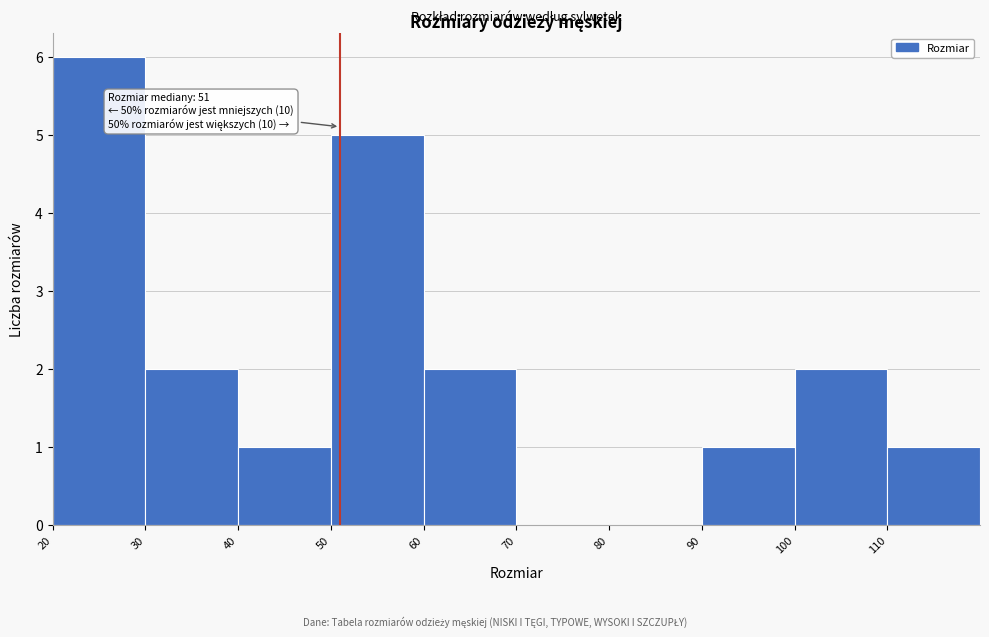

Which range on the x-axis has the tallest bar?

20 to 30